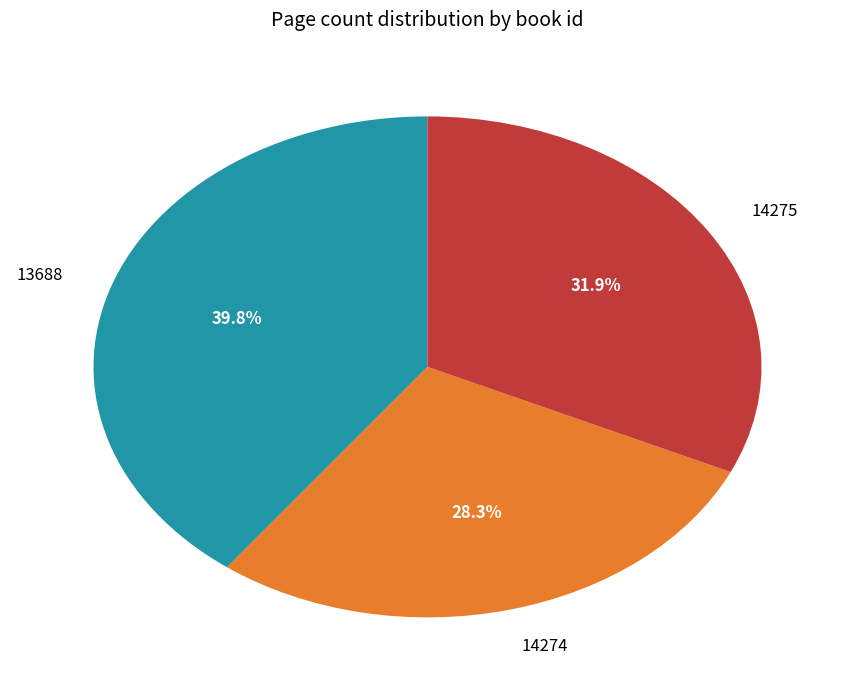

What percentage is the 14274 slice, to the nearest percent?

28%